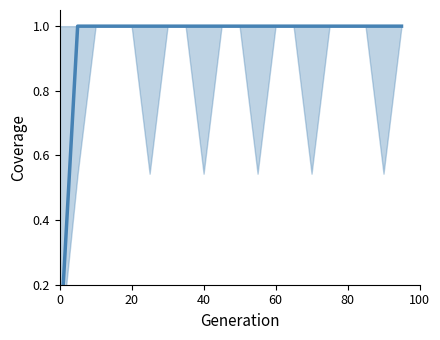

Reading left to right, extract all data points from this chart.

0	1	1	1	1	1	1	1	1	1	1	1	1	1	1	1	1	1	1	1